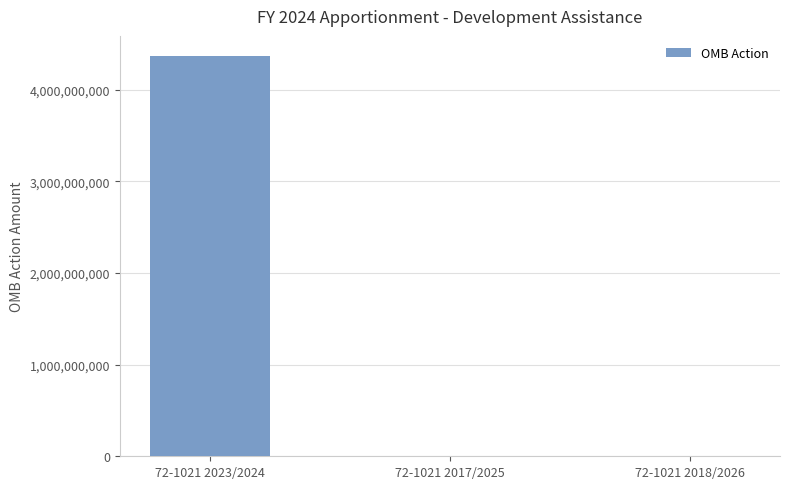

Which category has the highest value across all series?

72-1021 2023/2024